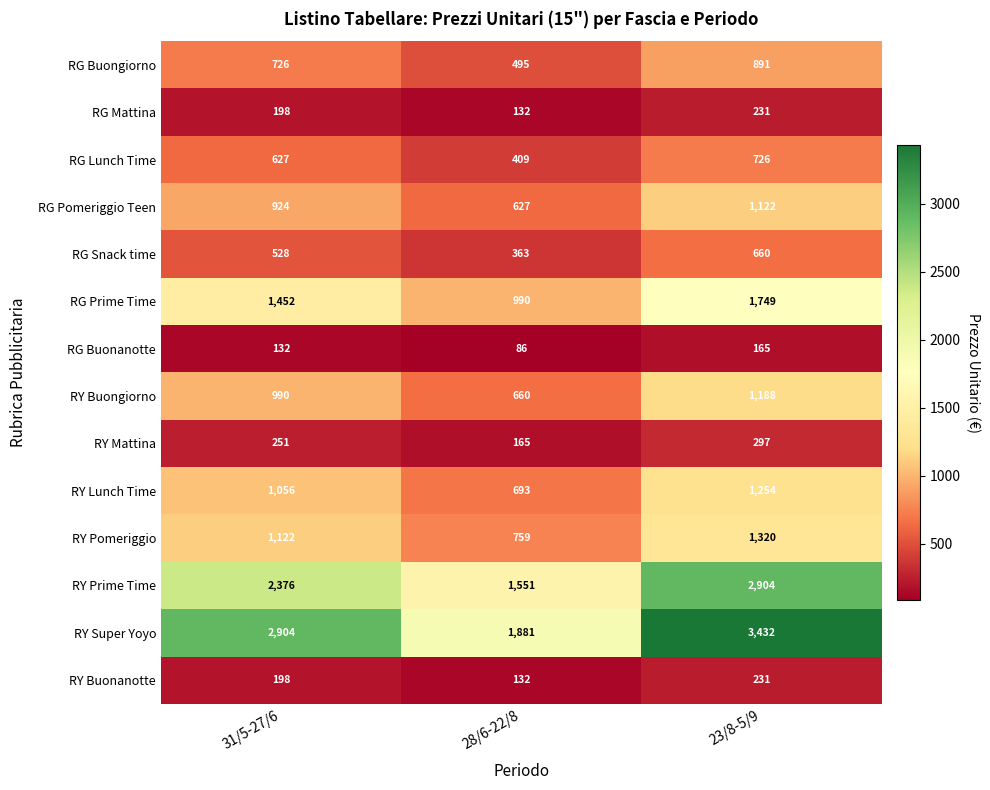

Which series changed the most between 28/6-22/8 and 23/8-5/9?

RY Super Yoyo